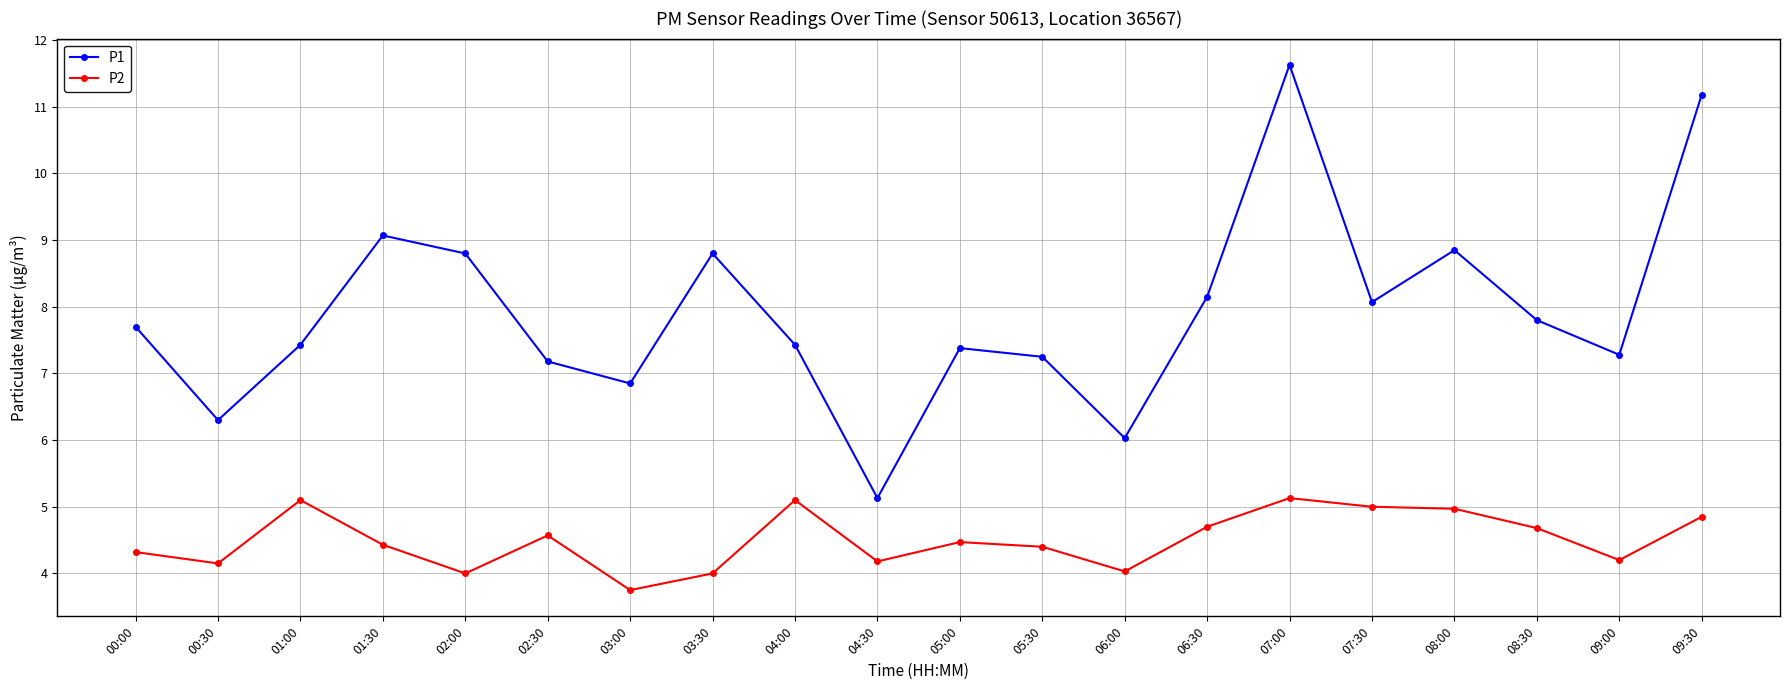

True or false: P2 and P1 cross at least once.

False